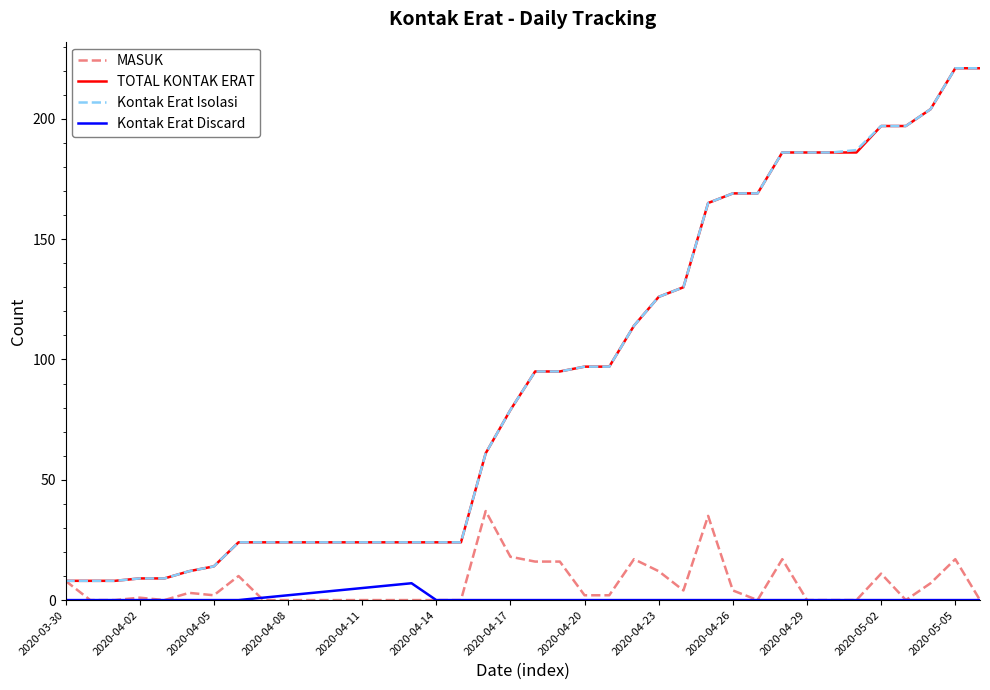

At how many categories does at least one series exceed 171?

9